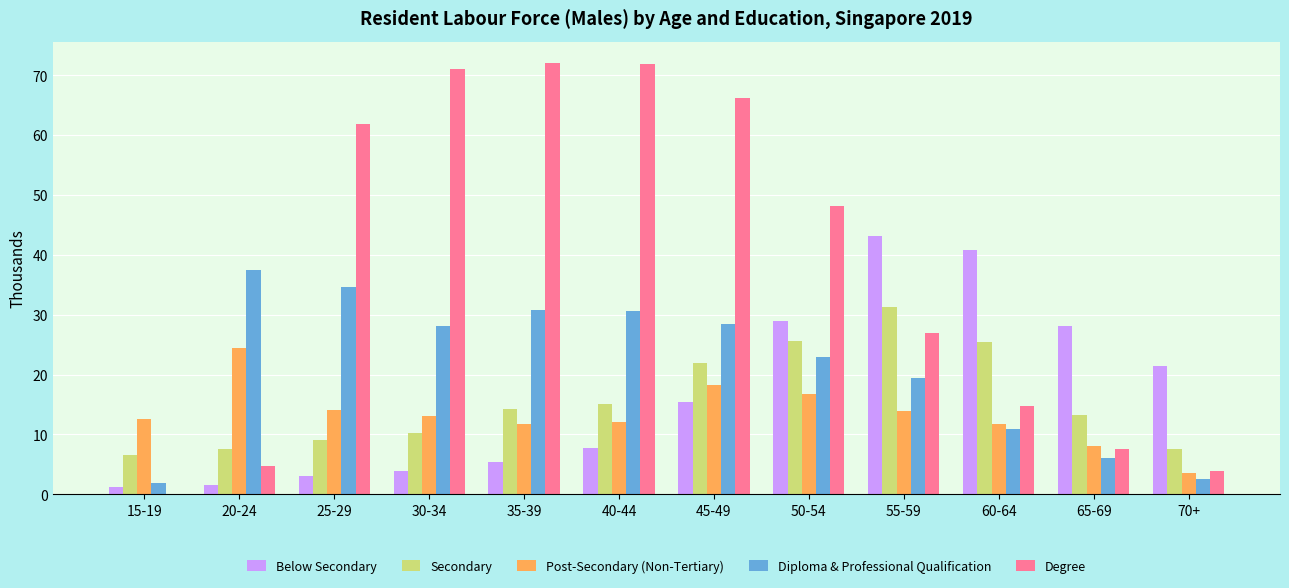

At which category is the sum across all series the highest?

45-49